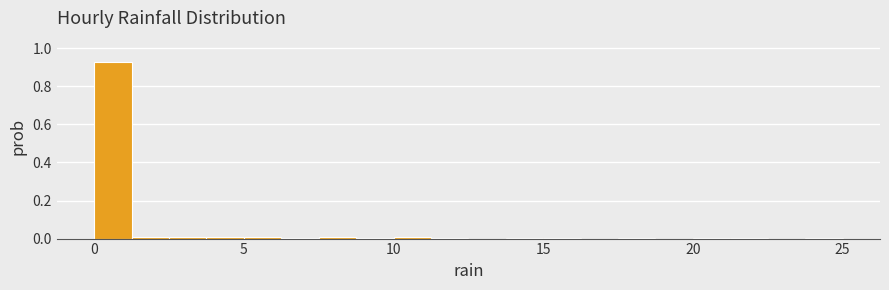

Around what value on the x-axis is the tallest bar? Give the approximate position of its centre, as read against the axis.

0.5